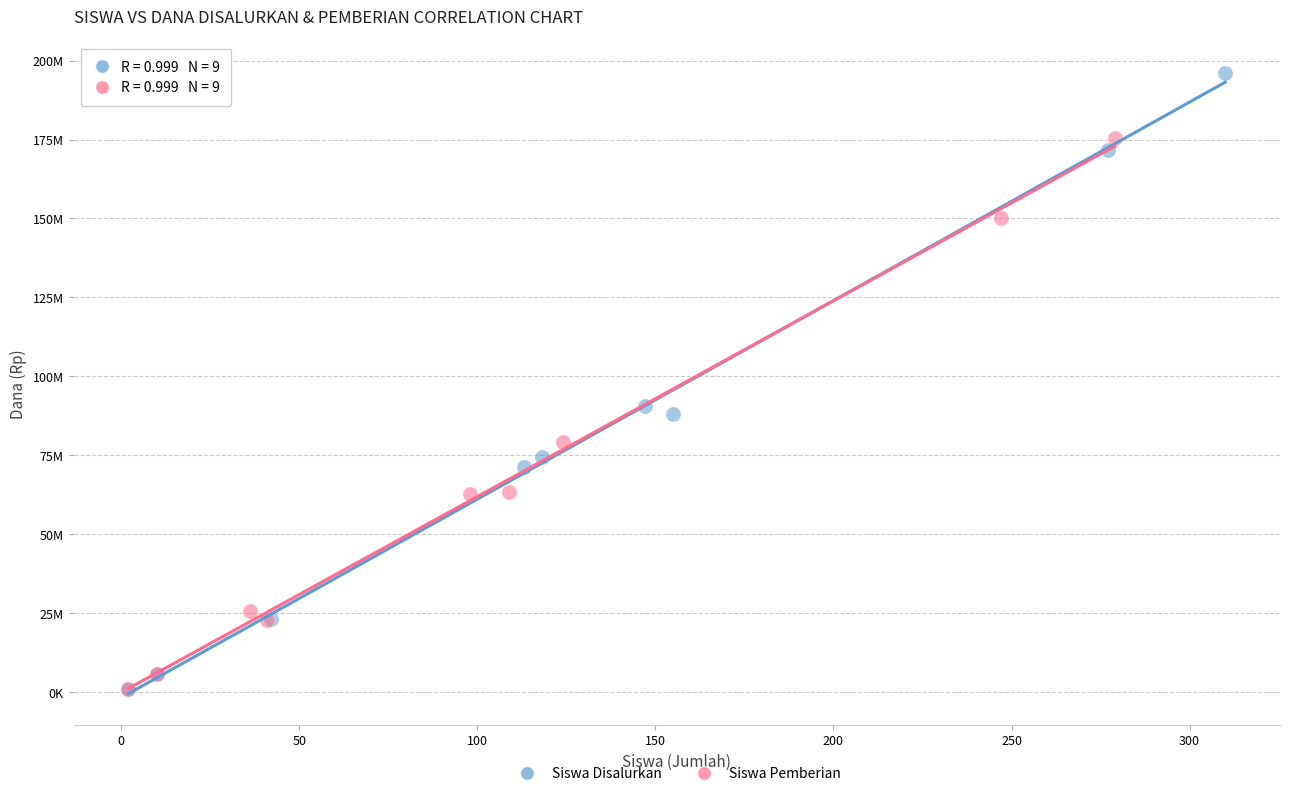

Which series has the widest spread of Y values?

Siswa Disalurkan